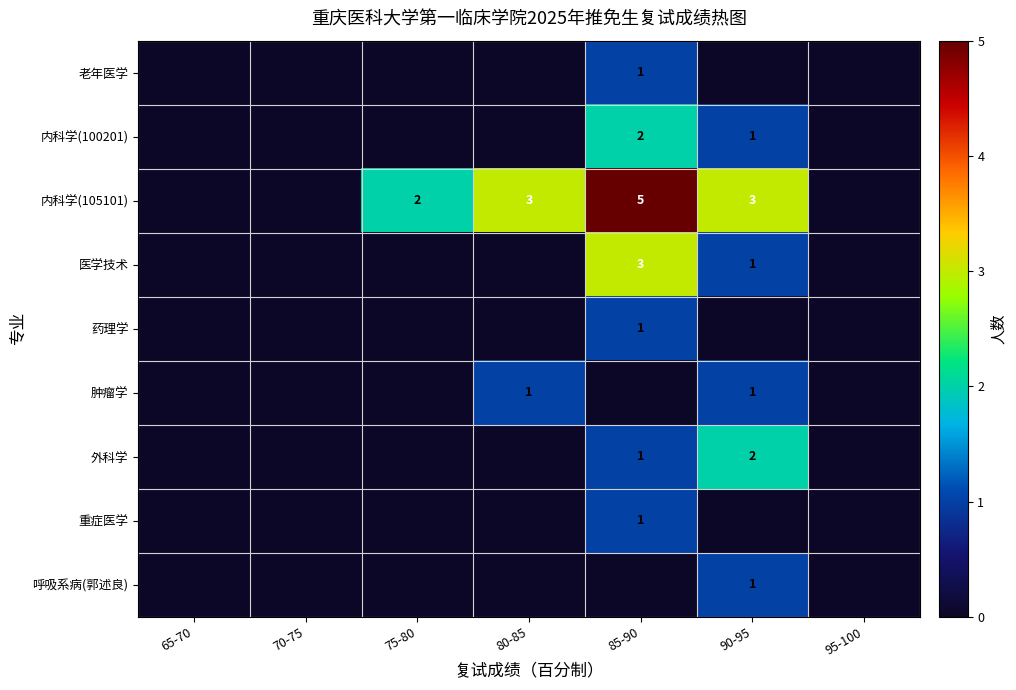

The value of 肿瘤学 at 90-95 is 2. True or false?

False